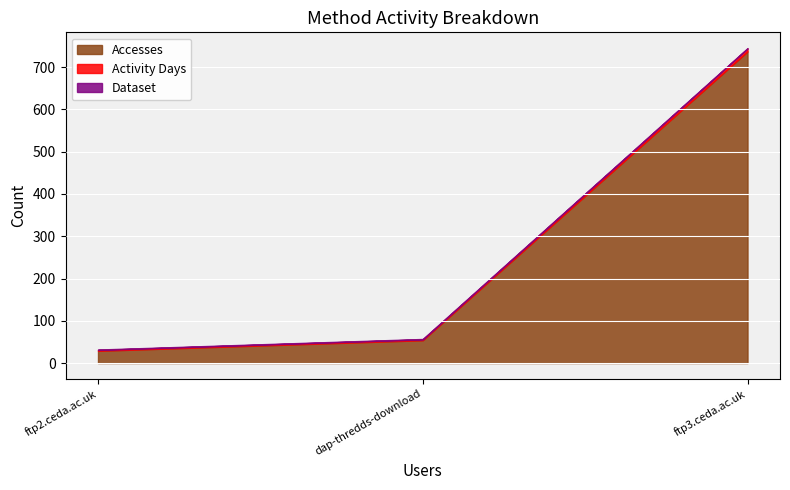

At which category is the sum across all series the highest?

ftp3.ceda.ac.uk